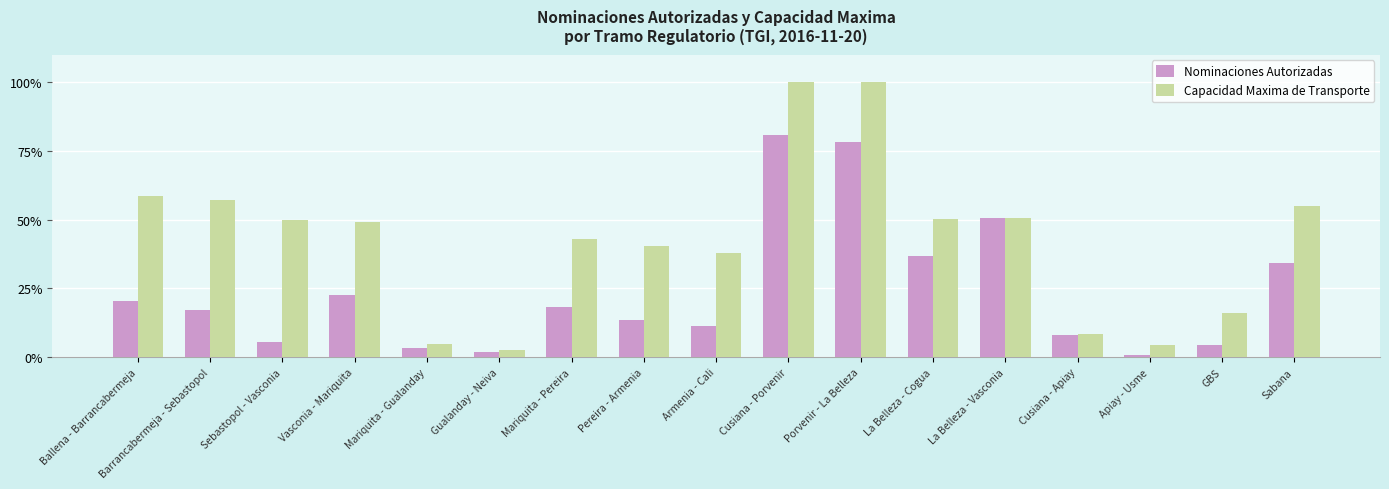

Where is Nominaciones Autorizadas nearest to the value 40?

La Belleza - Cogua